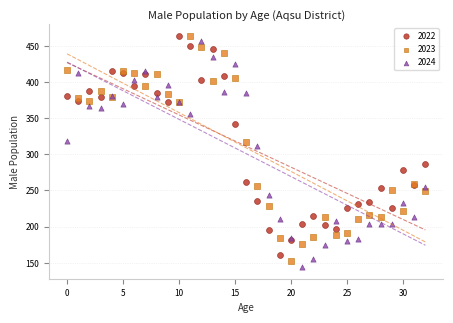

Across all series, what Y value is closest to 304?

312